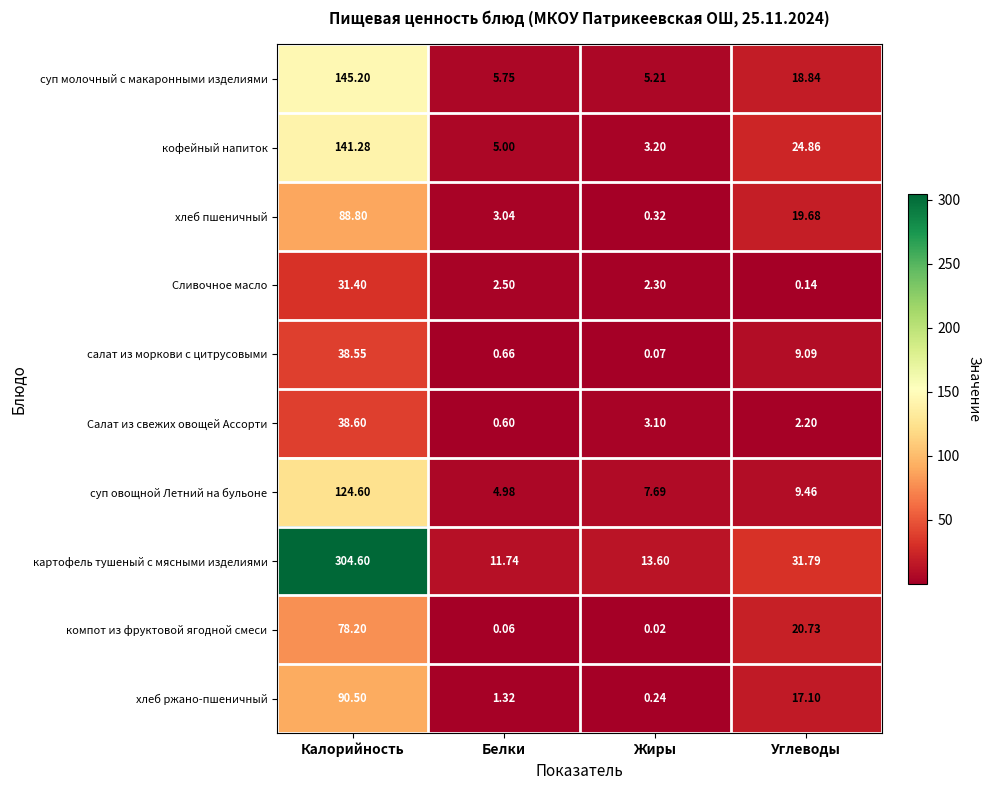

List the labels in order of компот из фруктовой ягодной смеси value, smallest first.

Жиры, Белки, Углеводы, Калорийность